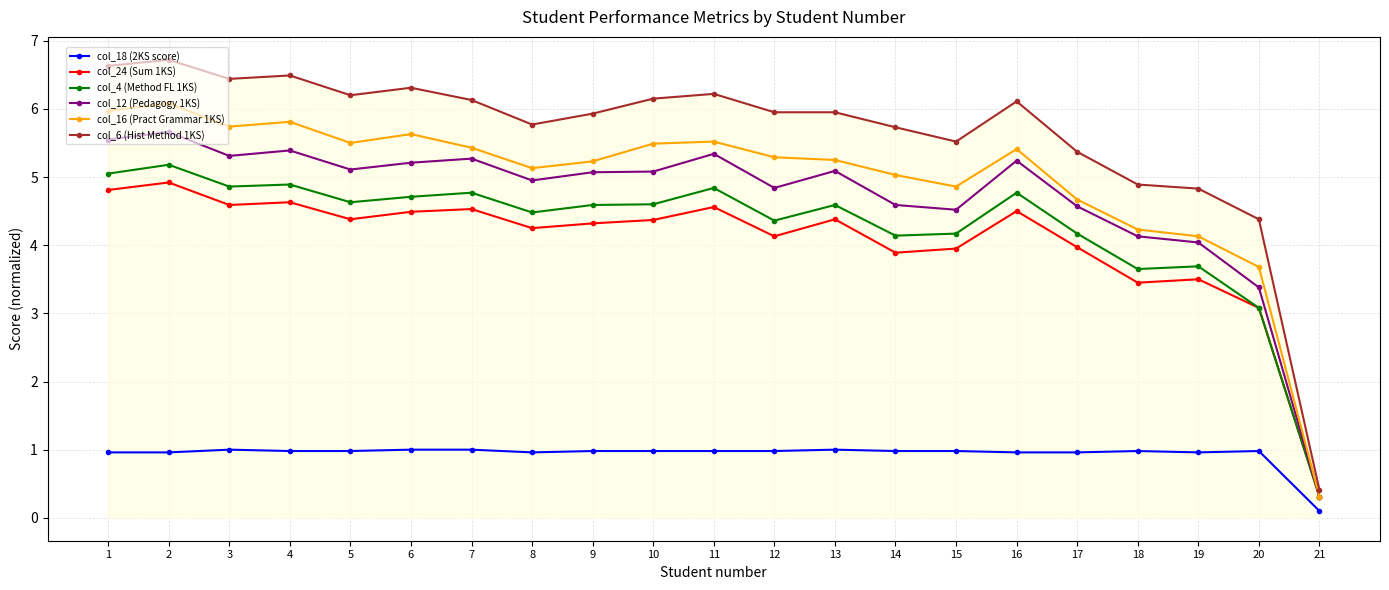

What is the sum of all col_16 (Pract Grammar 1KS) values?

104.4